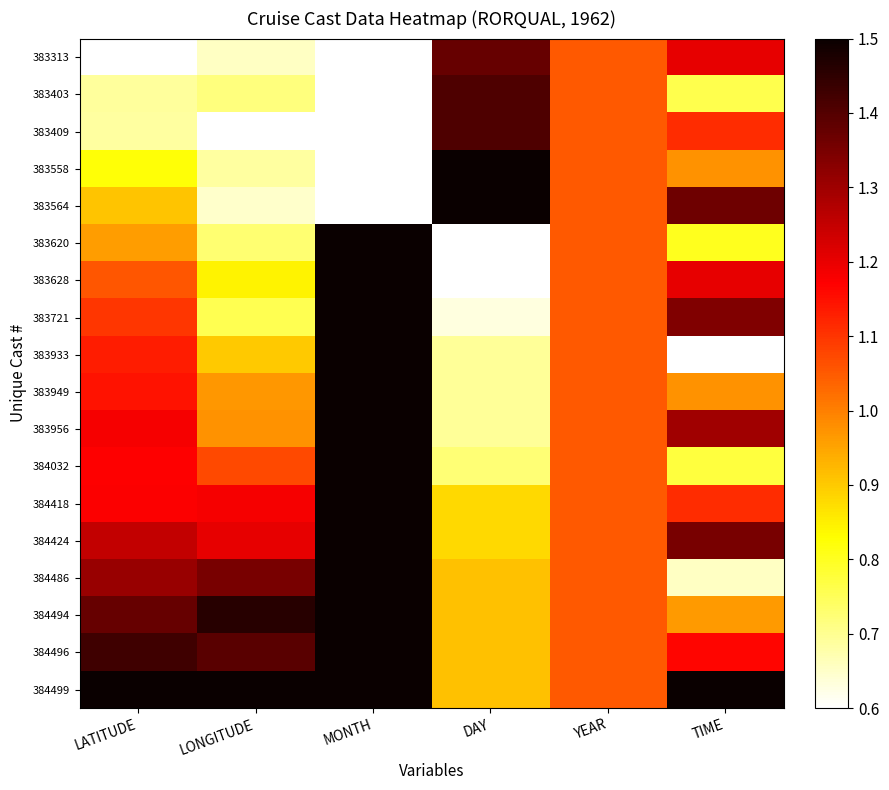

Rank the series at LATITUDE from highest to lowest value.

384499, 384496, 384494, 384486, 384424, 383956, 384418, 384032, 383949, 383933, 383721, 383628, 383620, 383564, 383558, 383403, 383409, 383313